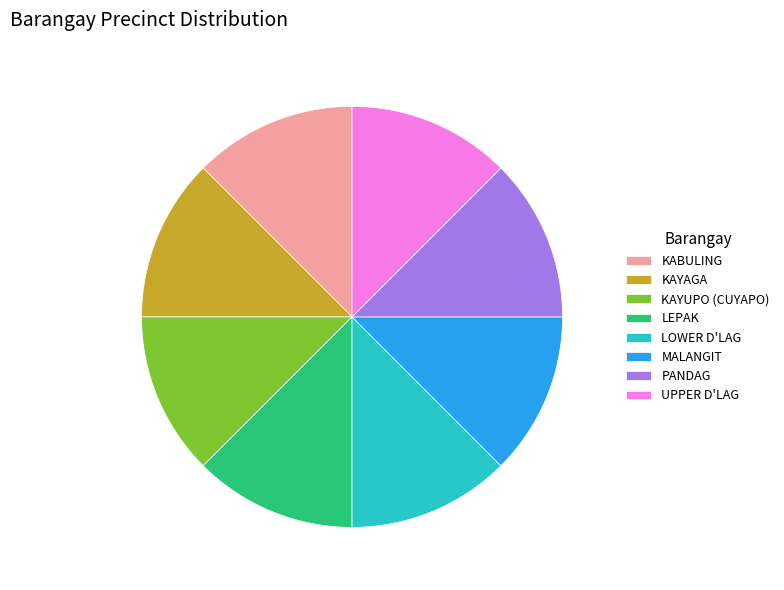

Is the sum of PANDAG and LOWER D'LAG greater than half?

No